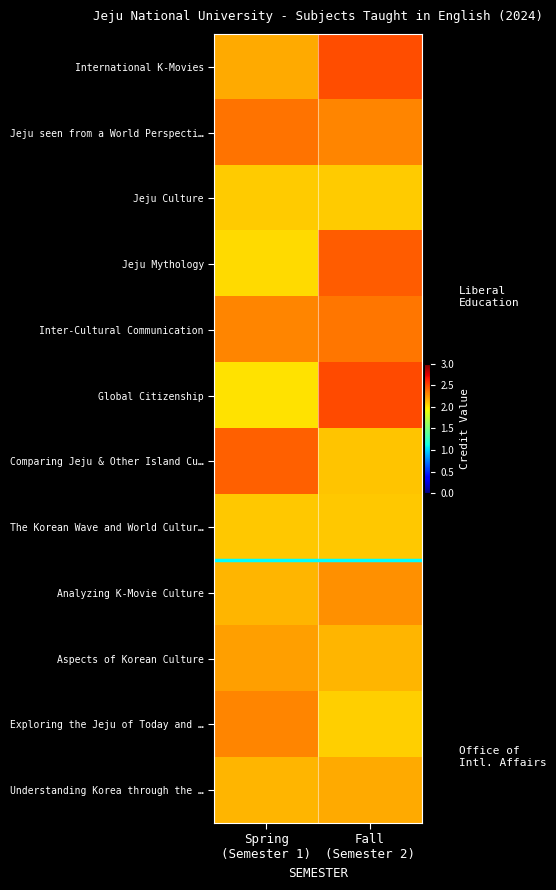

What is the difference between the highest and lowest values at Spring
(Semester 1)?

0.4